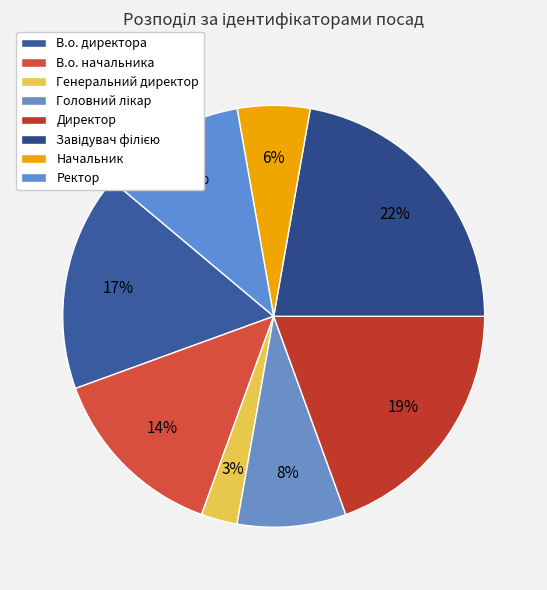

Is there a majority slice in this chart?

No